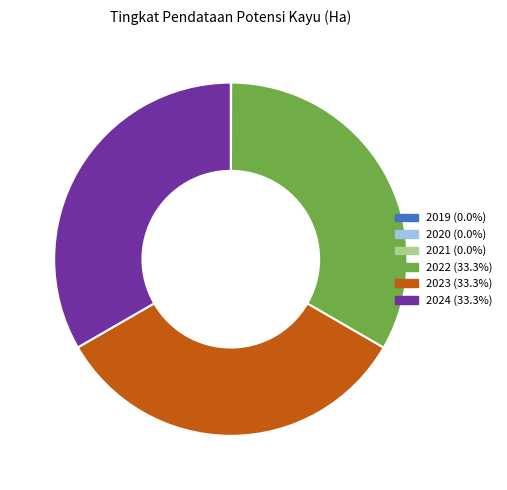

Approximately how many times larger is the value at 2024 compared to 2022?

1.0